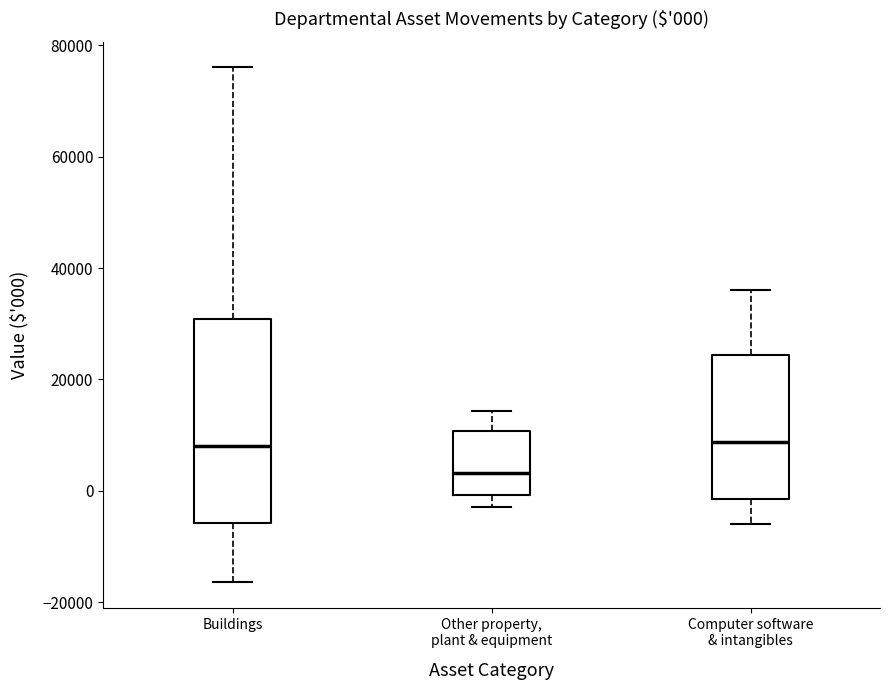

Comparing the boxes themselves (not the whiskers), which one is the tallest?

Buildings